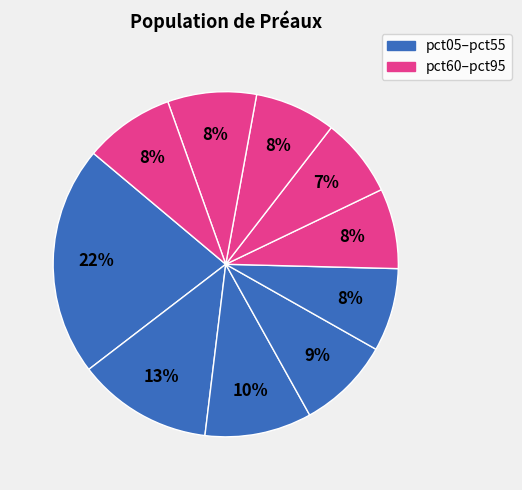

To the nearest percent, what is the average slice percentage?

10%